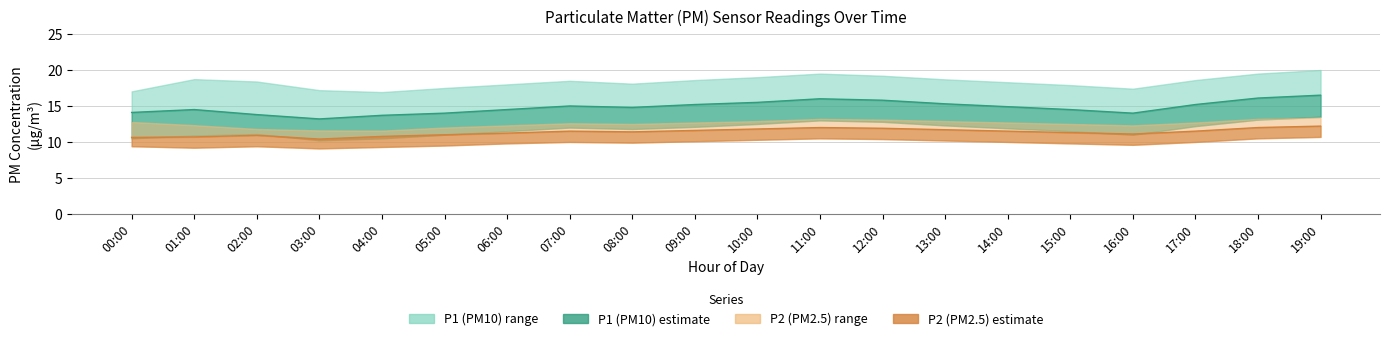

What is the lowest value of the P2_mid series?

10.4